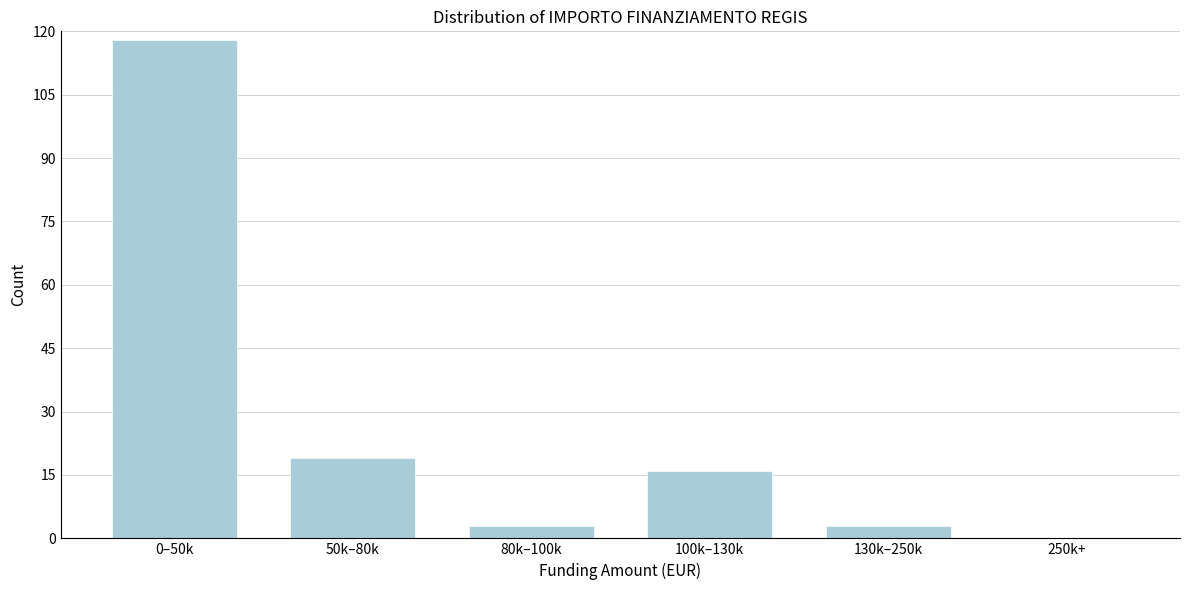

Reading right to left, what are all the values shown in this chart?

250k+=0	130k–250k=3	100k–130k=16	80k–100k=3	50k–80k=19	0–50k=118